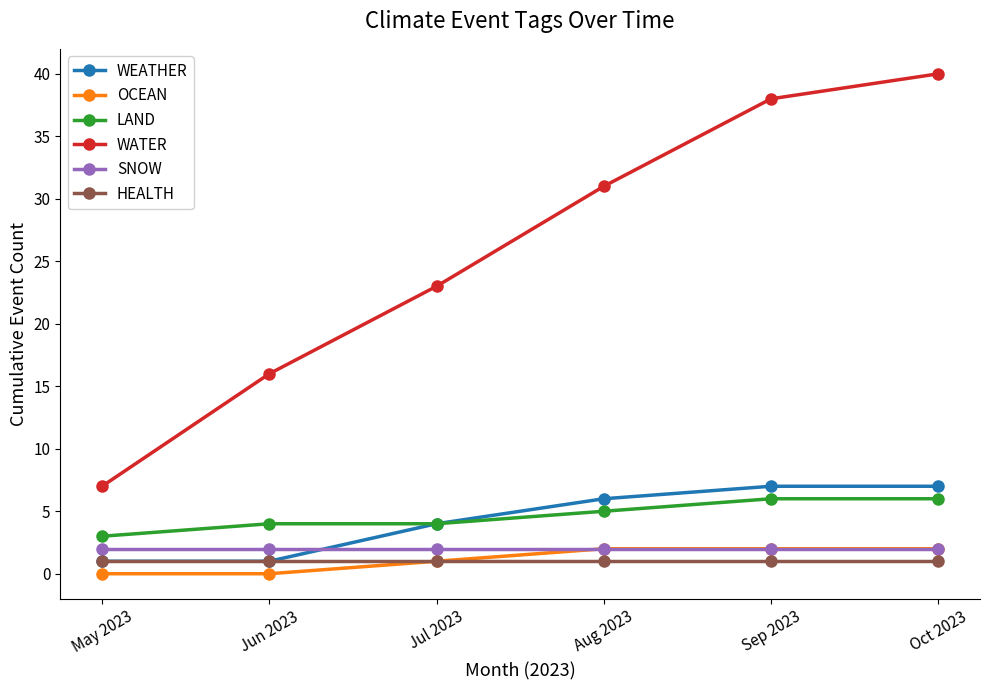

What is the label of the 3rd point from the left?

Jul 2023